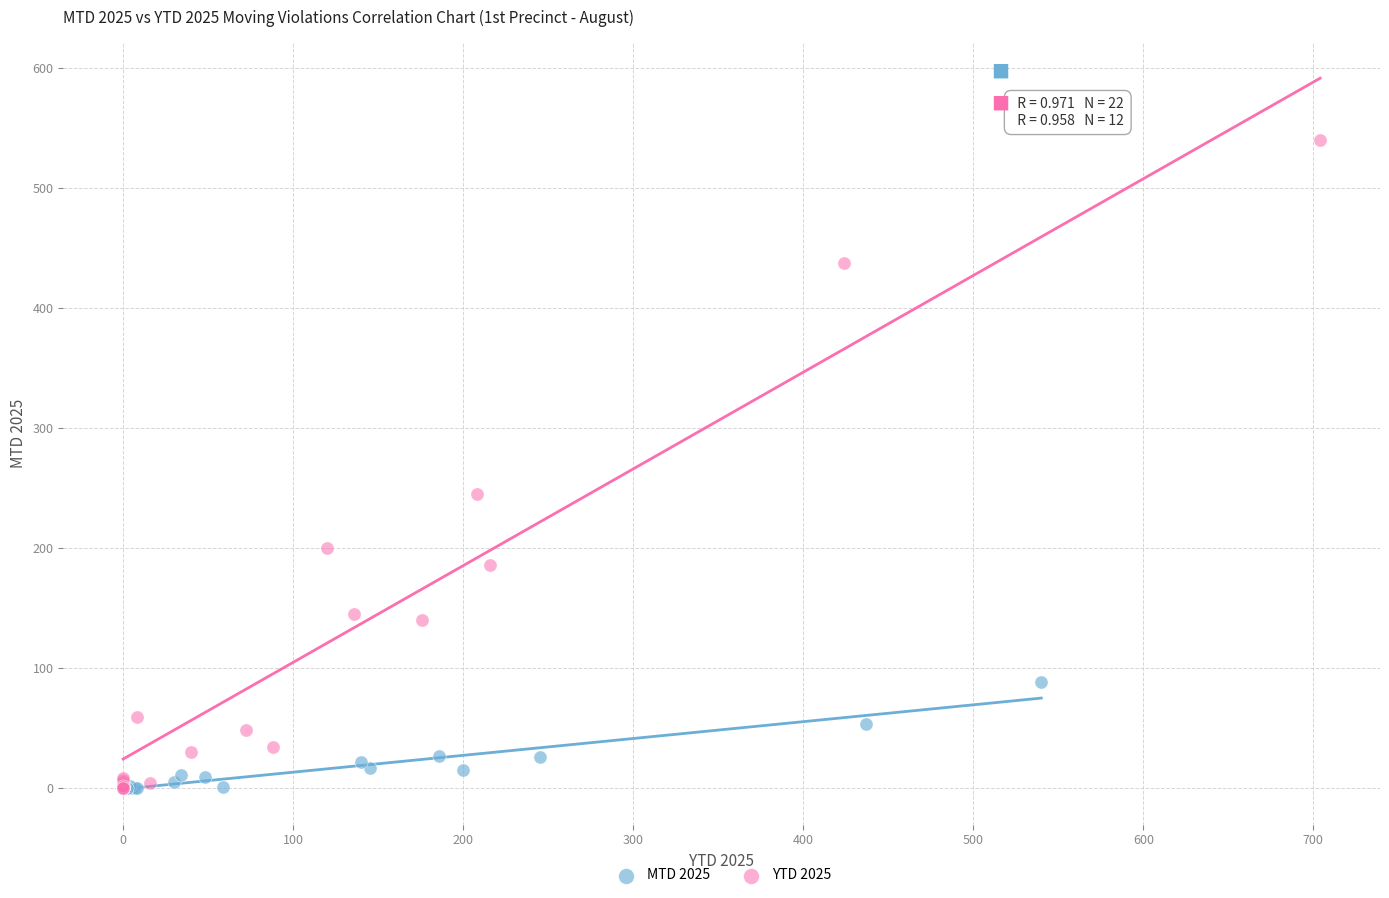

Which series has the widest spread of Y values?

YTD 2025